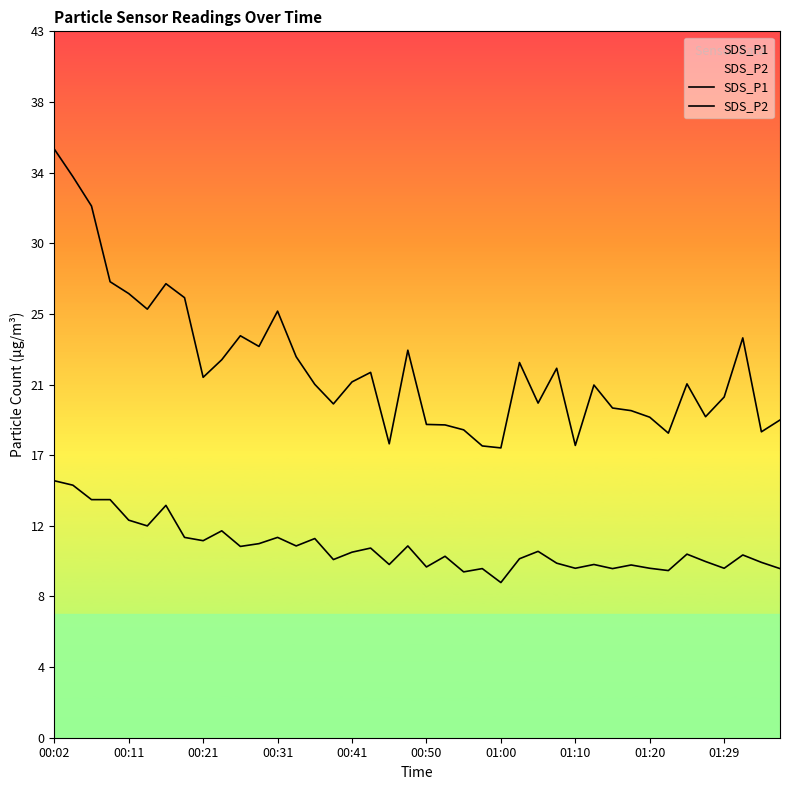

What are all the series names shown in the legend?

SDS_P1, SDS_P2